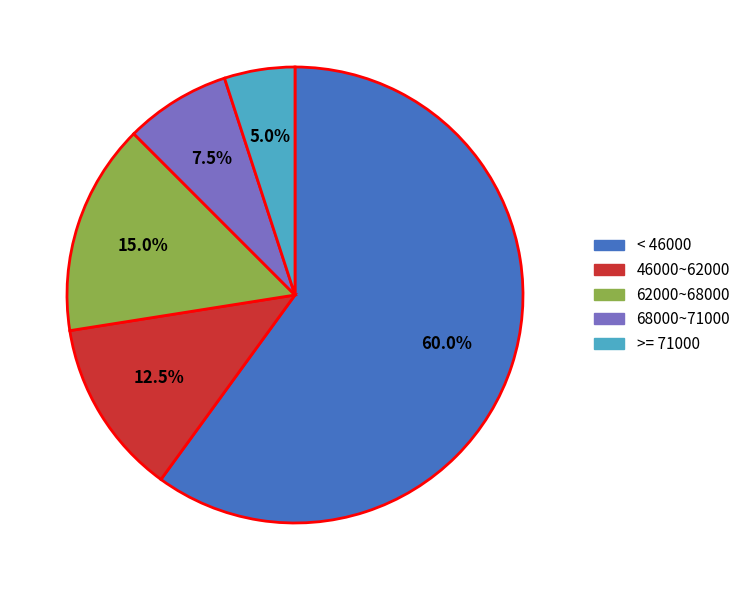

Is there a majority slice in this chart?

Yes